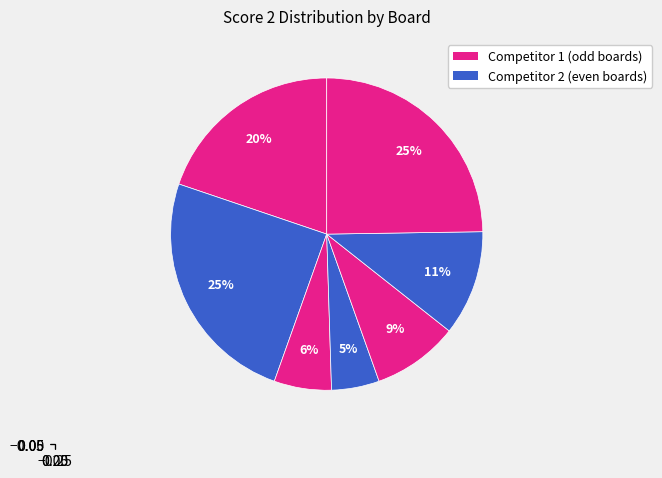

What is the largest slice in the pie chart?

Board 2